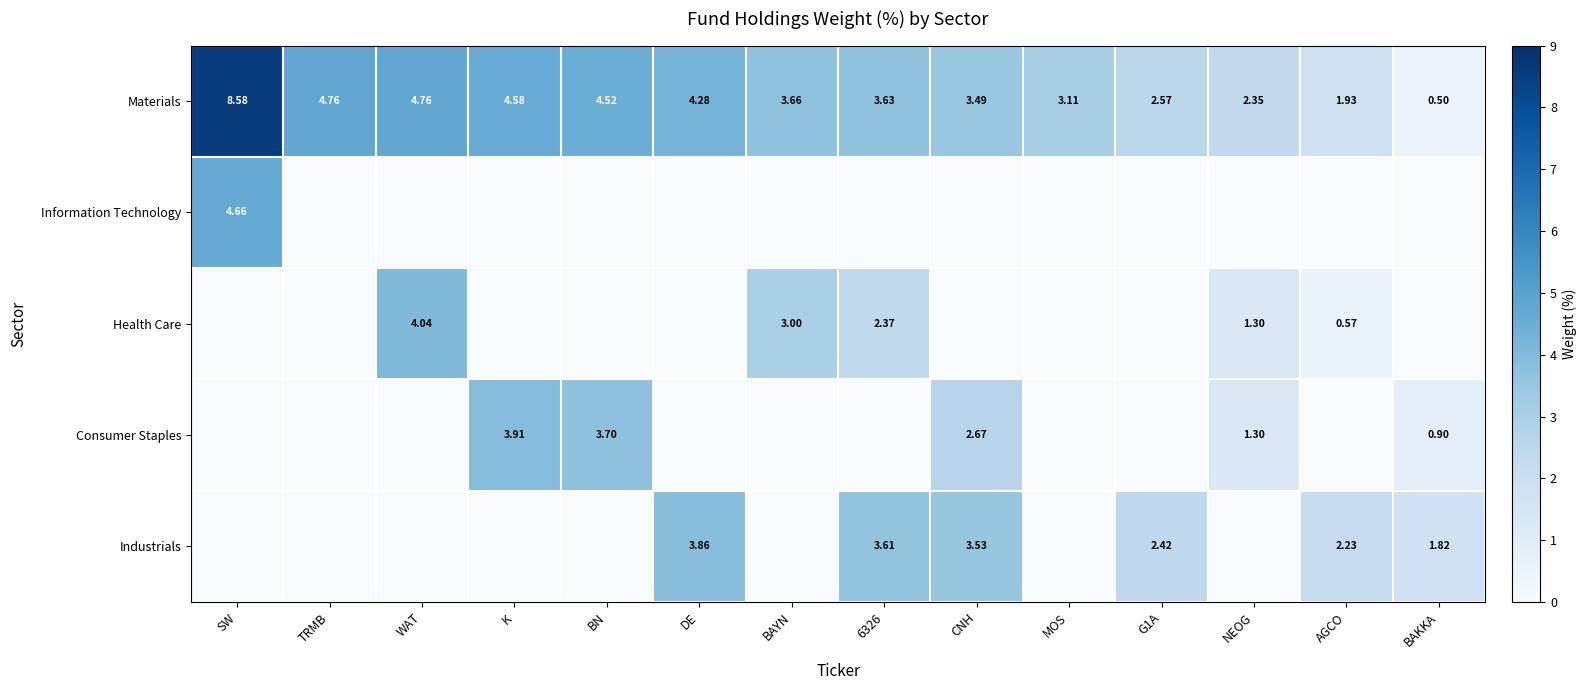

What is the difference between the second highest and second lowest values in the Consumer Staples series?

3.7